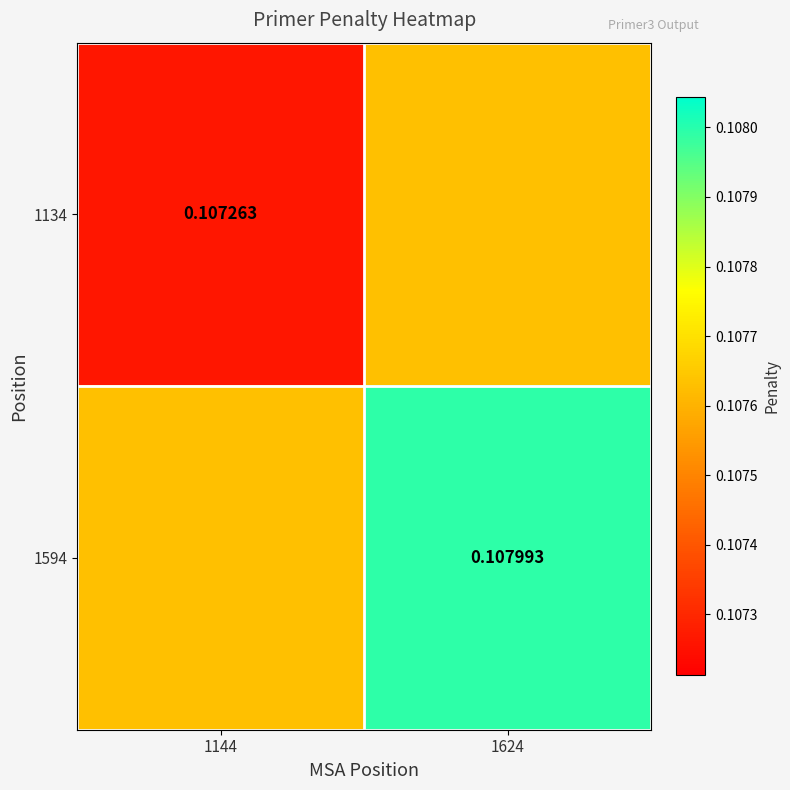

The 1594 series shows 0.2 at 1624. True or false?

False